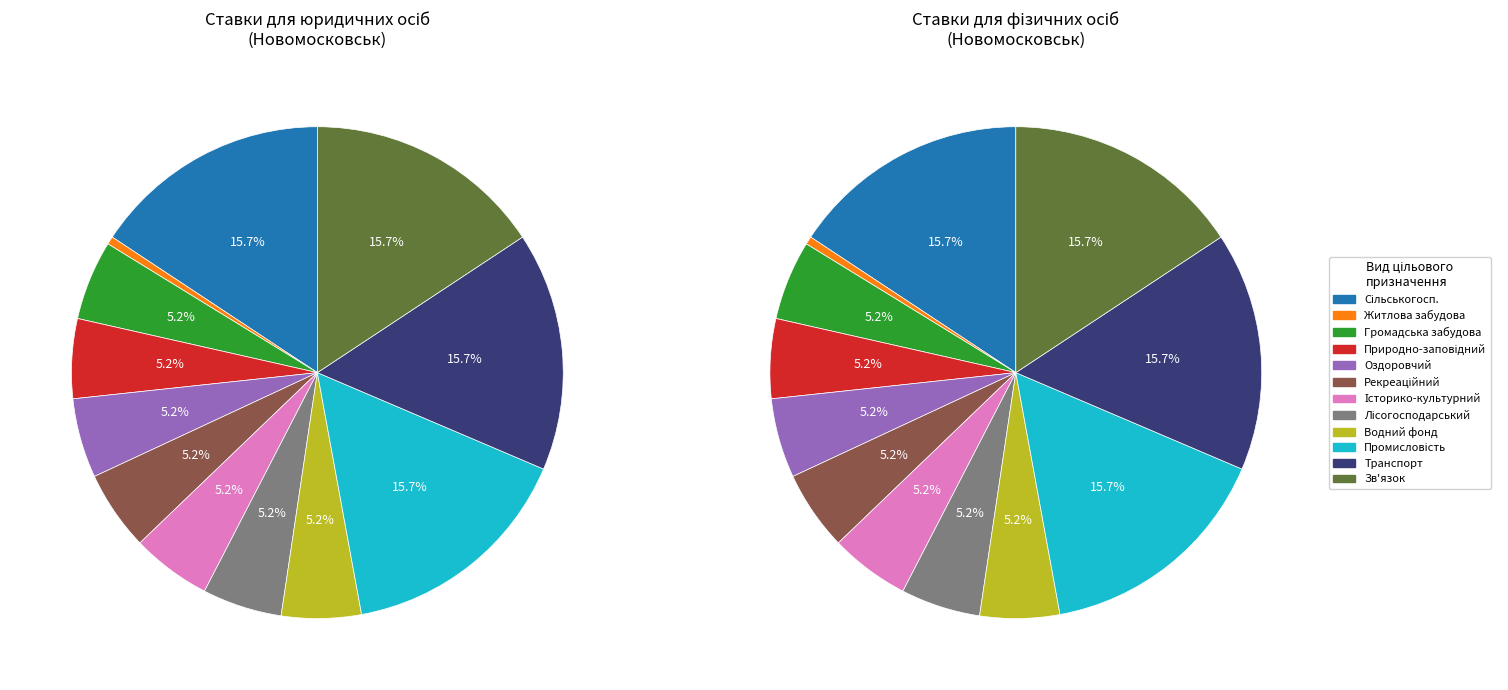

Is Землі водного фонду the majority of the pie?

No